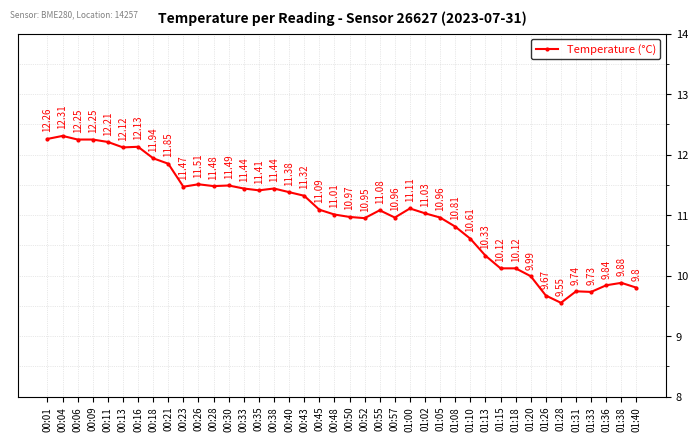

At which label is the value closest to 10?

01:20